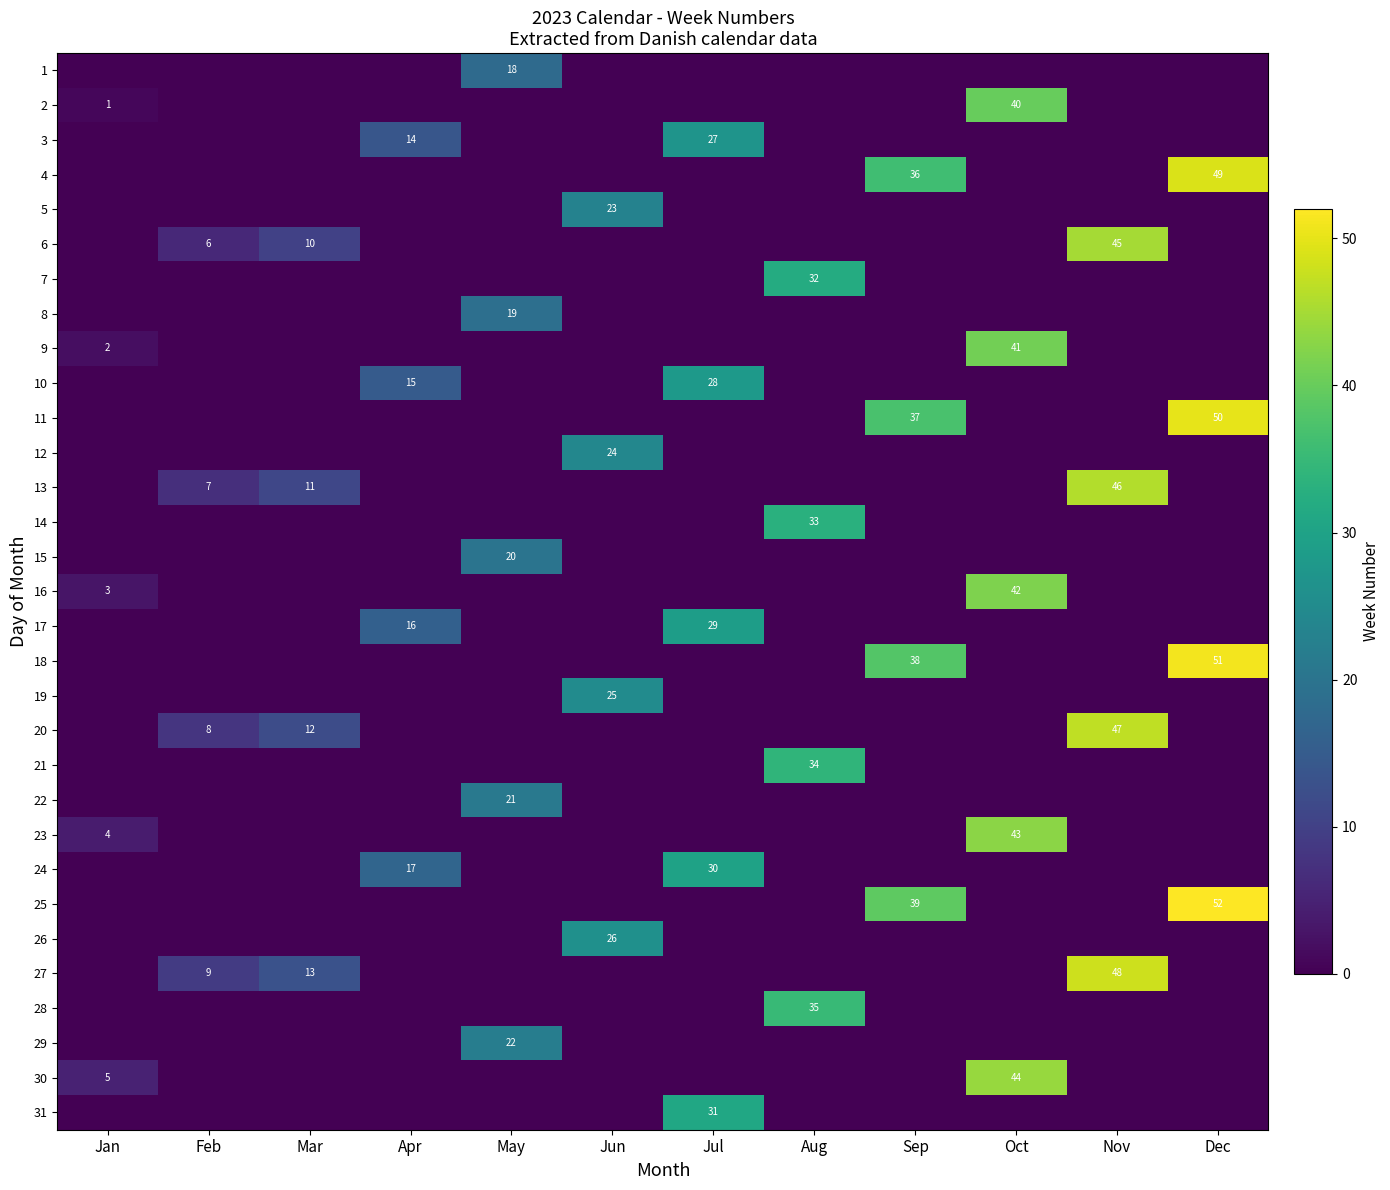

At how many categories does at least one series exceed 20?

8